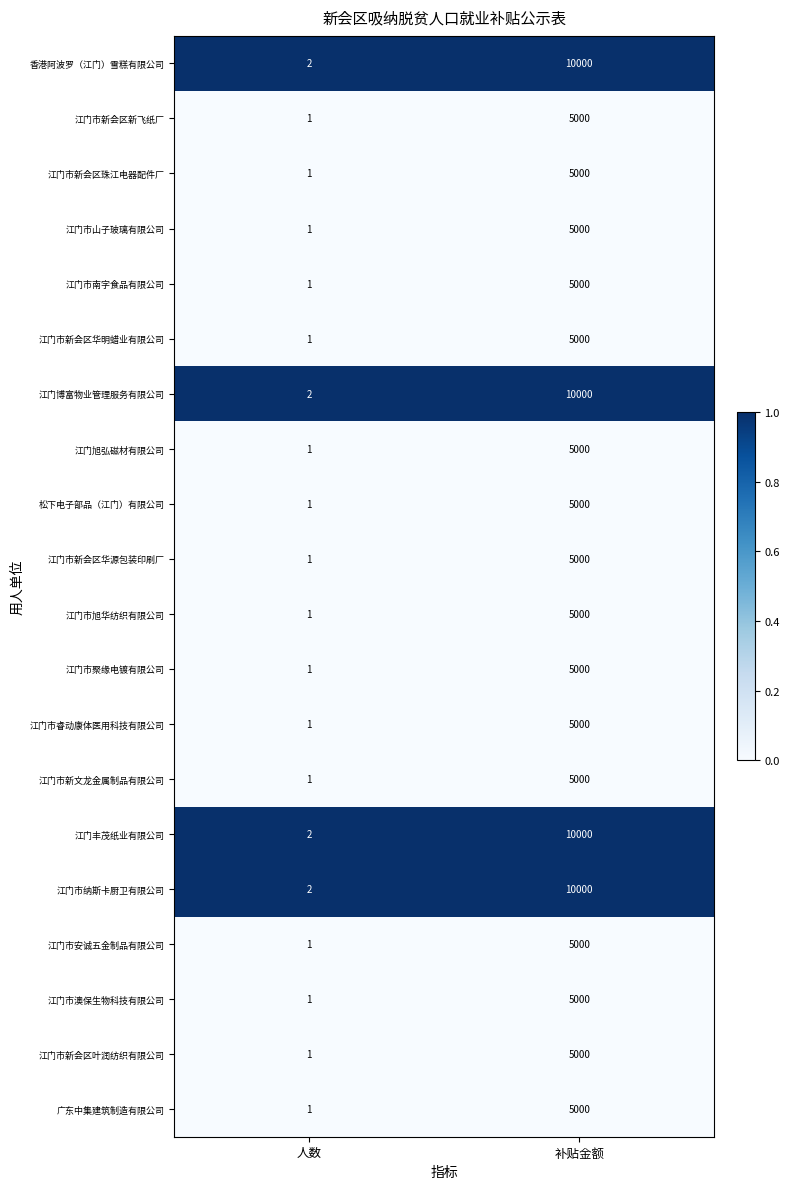

How many distinct data groups are displayed?

20